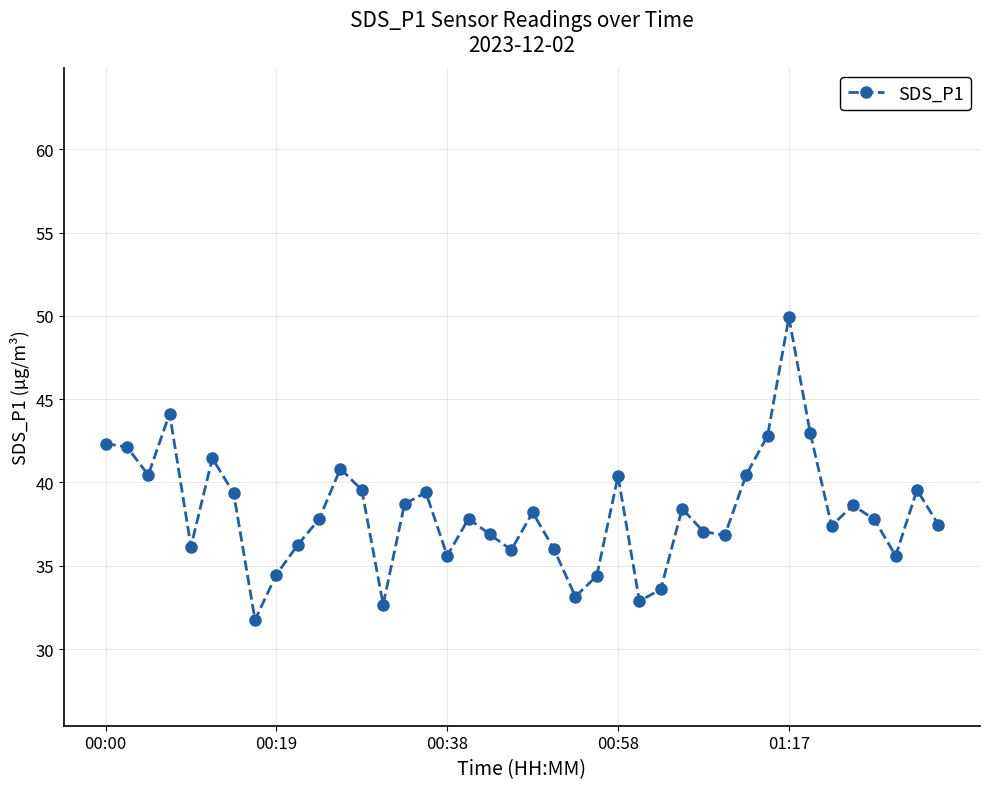

True or false: there are more than 2 points higher than both neighbors.

True